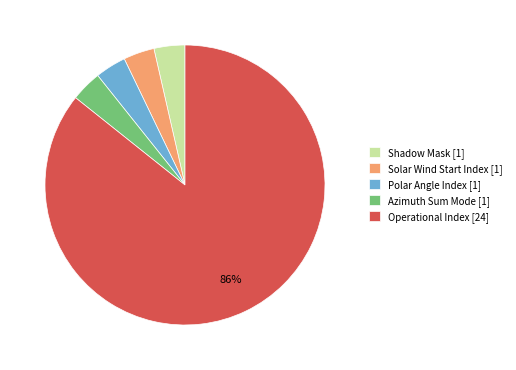

What is the largest slice in the pie chart?

Operational Index